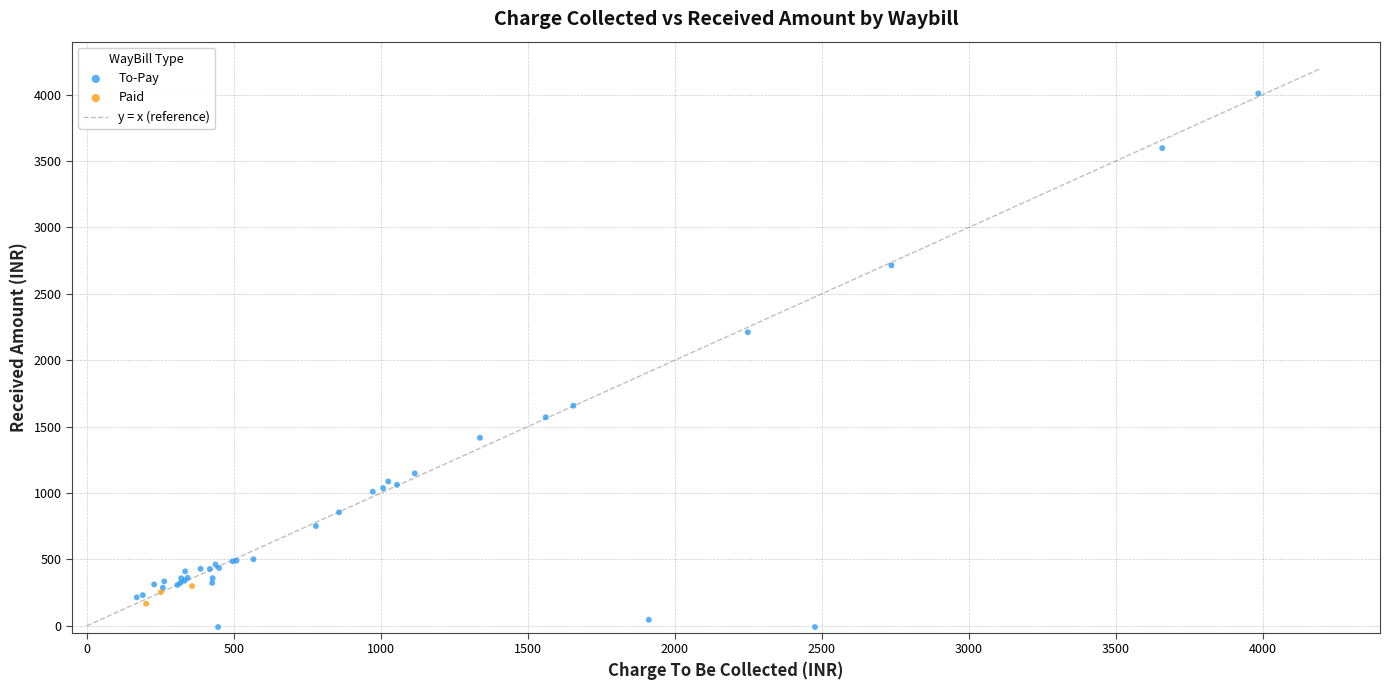

Which series reaches the maximum Y coordinate?

To-Pay